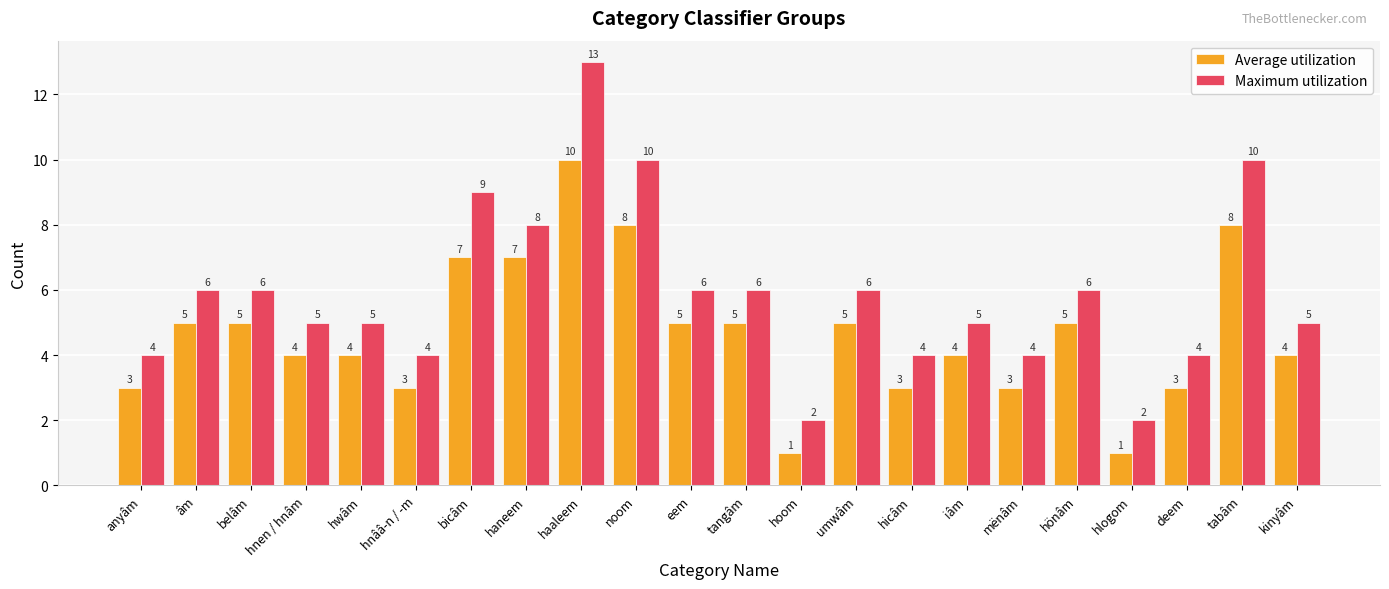

Reading left to right, extract all data points from this chart.

Average utilization: 3	5	5	4	4	3	7	7	10	8	5	5	1	5	3	4	3	5	1	3	8	4
Maximum utilization: 4	6	6	5	5	4	9	8	13	10	6	6	2	6	4	5	4	6	2	4	10	5